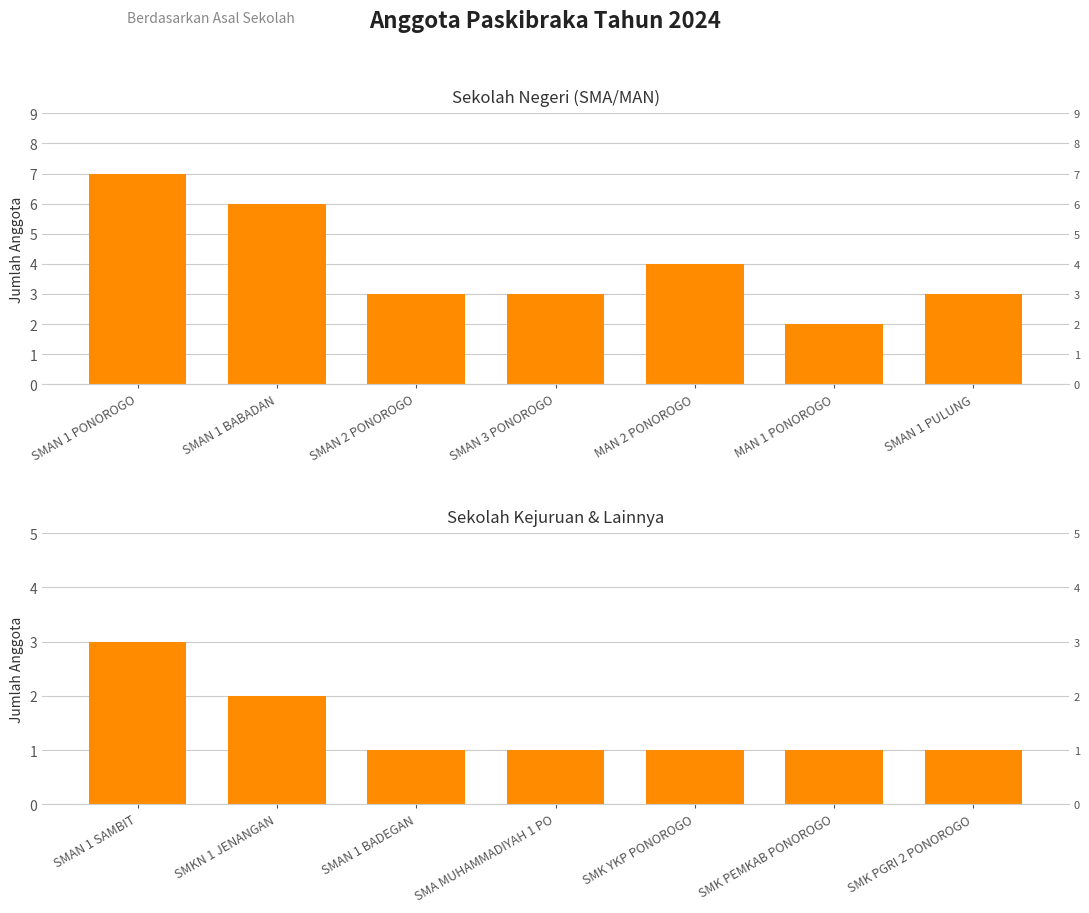

How many Sekolah Kejuruan & Lainnya values are between 1 and 2?

6